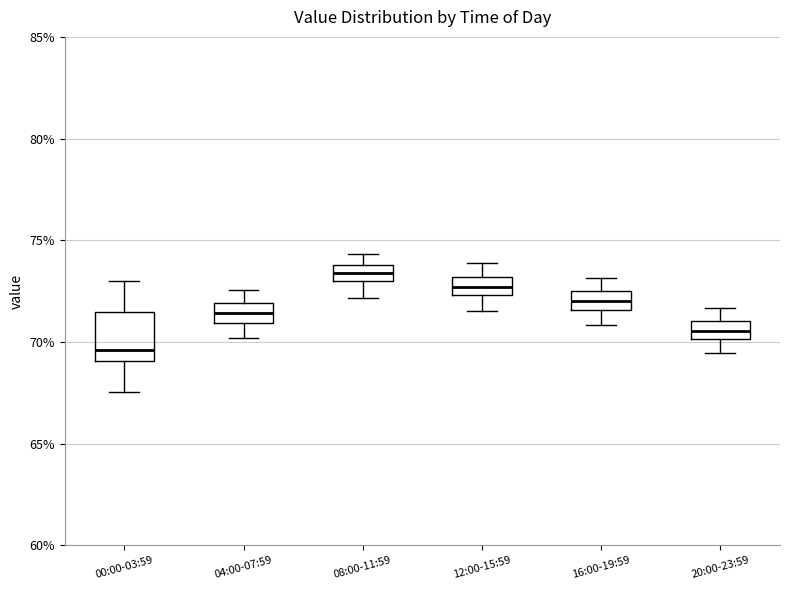

Reading left to right, read every box against the y-axis: the position of its median line, the range the box covers, and the ends of its whiskers. The values are not printed on the chart, so give them approximately, as read against the axis.

00:00-03:59: median 69.5, box 69.0 to 71.5, whiskers 67.5 to 73.0
04:00-07:59: median 71.5, box 71.0 to 72.0, whiskers 70.0 to 72.5
08:00-11:59: median 73.5, box 73.0 to 74.0, whiskers 72.0 to 74.5
12:00-15:59: median 72.5 (inside the box), box 72.5 to 73.0, whiskers 71.5 to 74.0
16:00-19:59: median 72.0, box 71.5 to 72.5, whiskers 71.0 to 73.0
20:00-23:59: median 70.5, box 70.0 to 71.0, whiskers 69.5 to 71.5